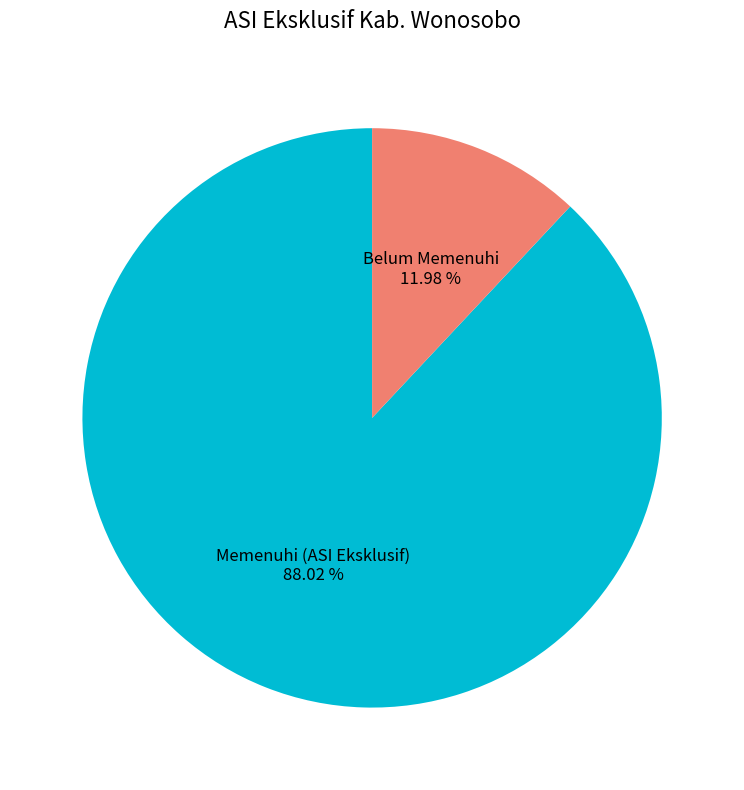

What portion of the pie excludes Belum Memenuhi?

88.0%